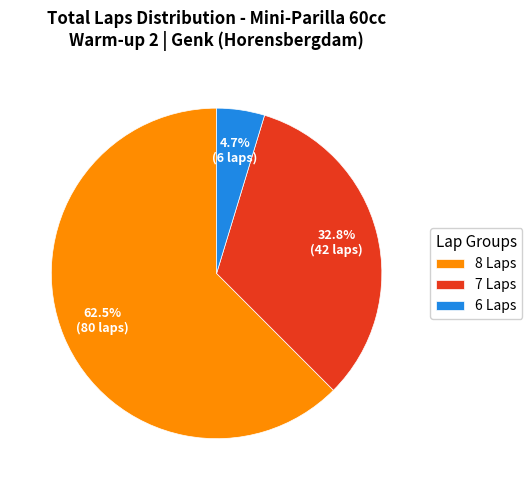

Is there a majority slice in this chart?

Yes